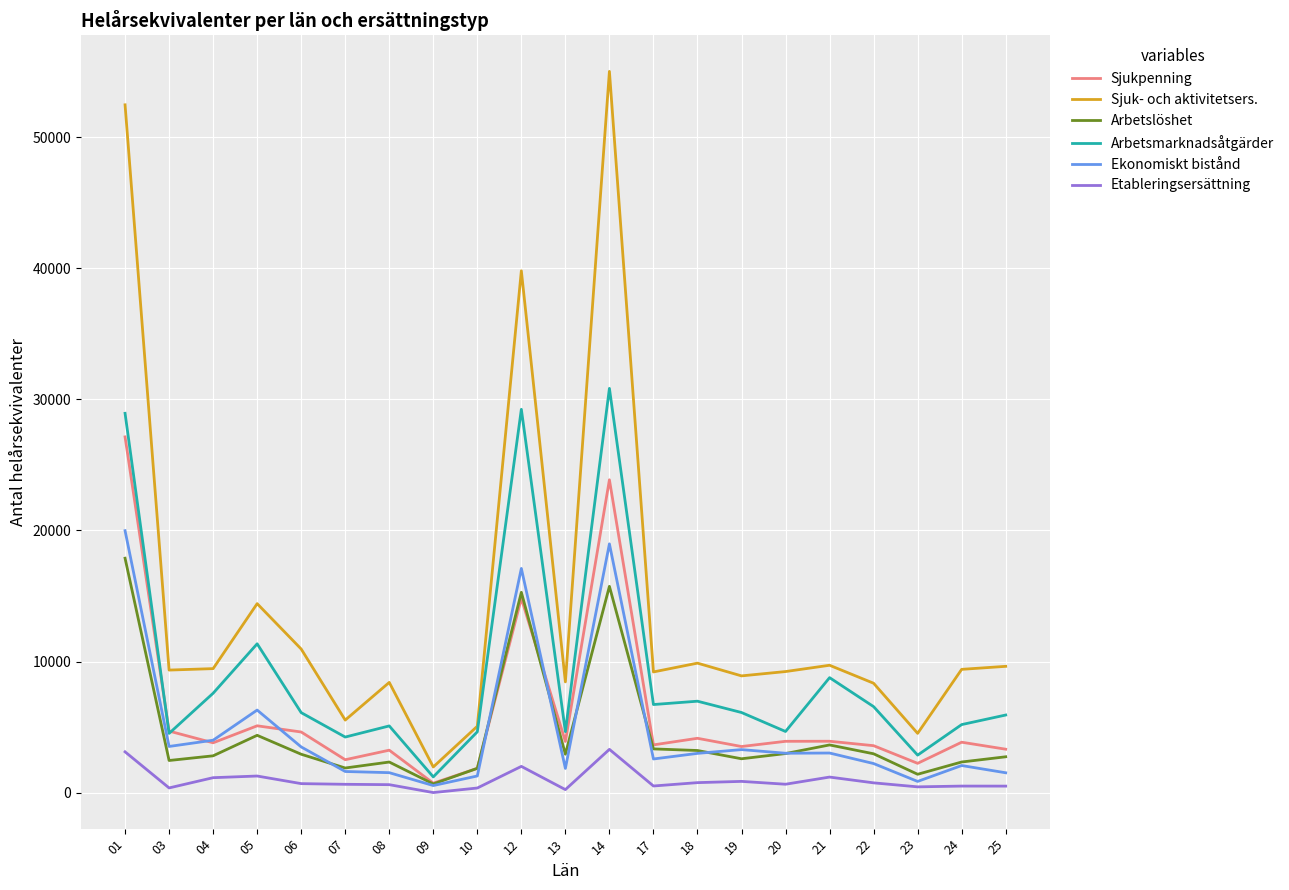

Which series has the widest spread of values?

Sjuk- och aktivitetsers.